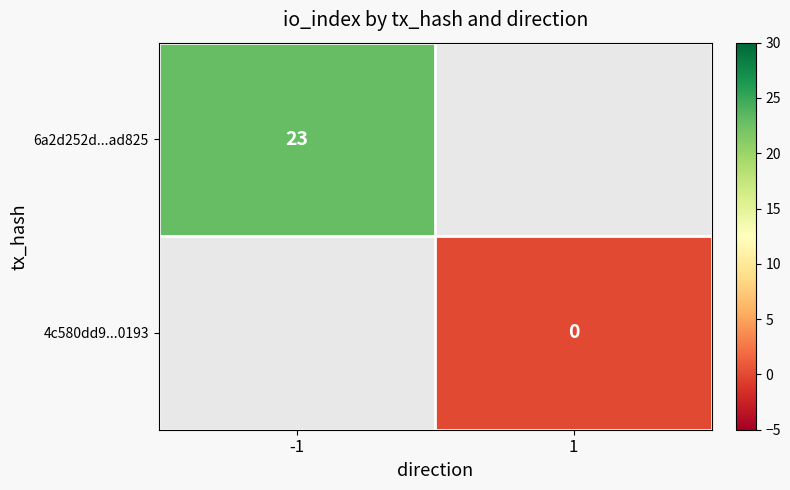

Which category has the highest value across all series?

-1